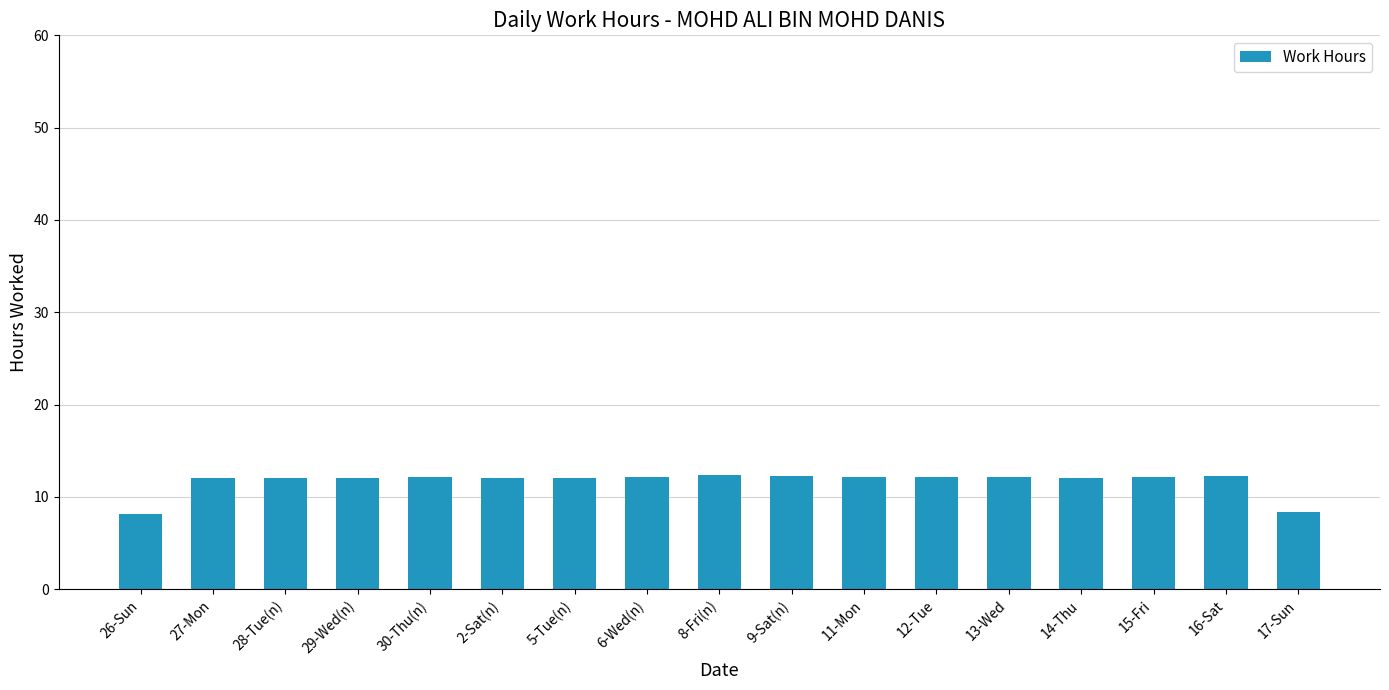

True or false: the data shows 12.2 at 9-Sat(n).

True